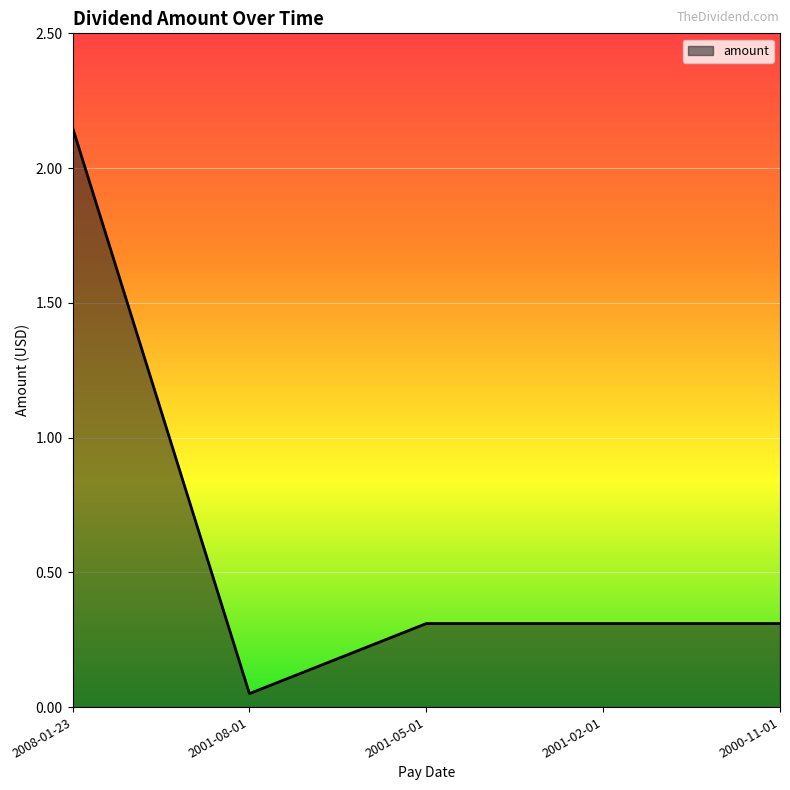

Is it true that the value at 2000-11-01 is 0.3?

True